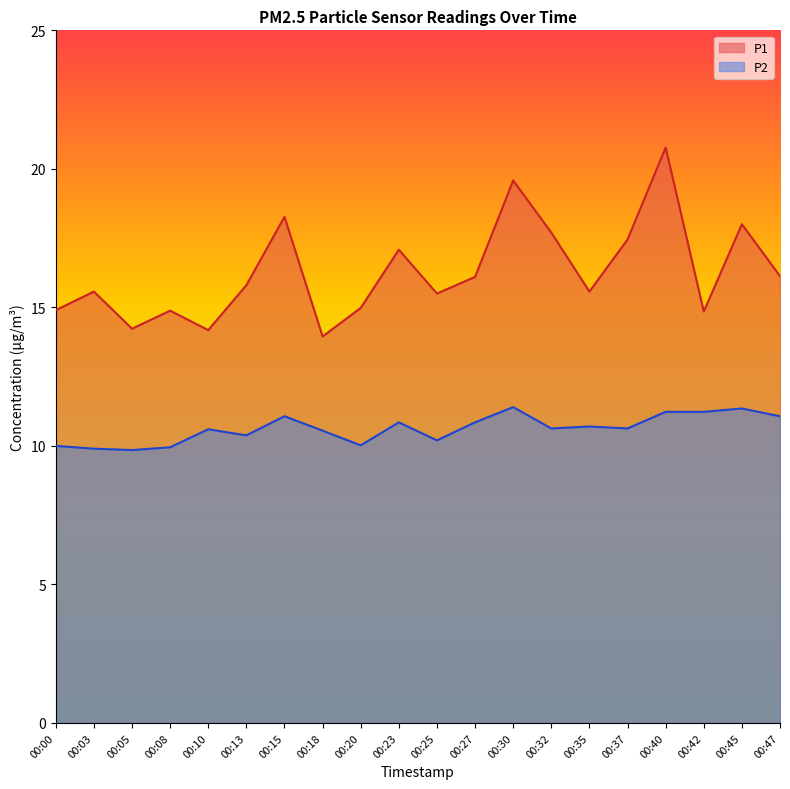

Reading left to right, extract all data points from this chart.

P1: 14.9	15.6	14.2	14.9	14.2	15.8	18.3	13.9	15.0	17.1	15.5	16.1	19.6	17.7	15.6	17.4	20.8	14.8	18.0	16.1
P2: 10.0	9.9	9.8	9.9	10.6	10.4	11.1	10.6	10.0	10.8	10.2	10.8	11.4	10.6	10.7	10.6	11.2	11.2	11.3	11.1